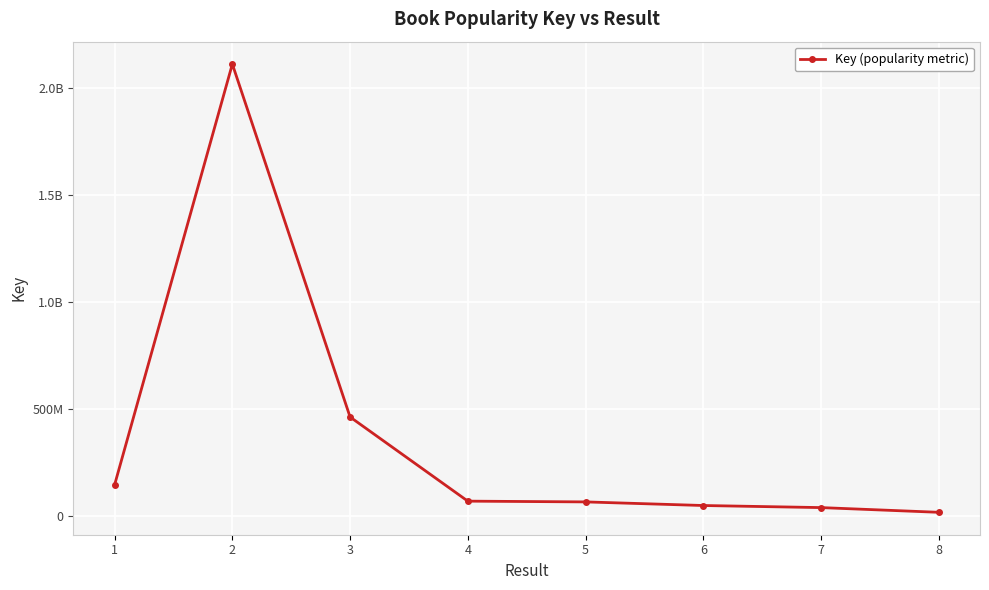

Does the chart have visible grid lines?

Yes